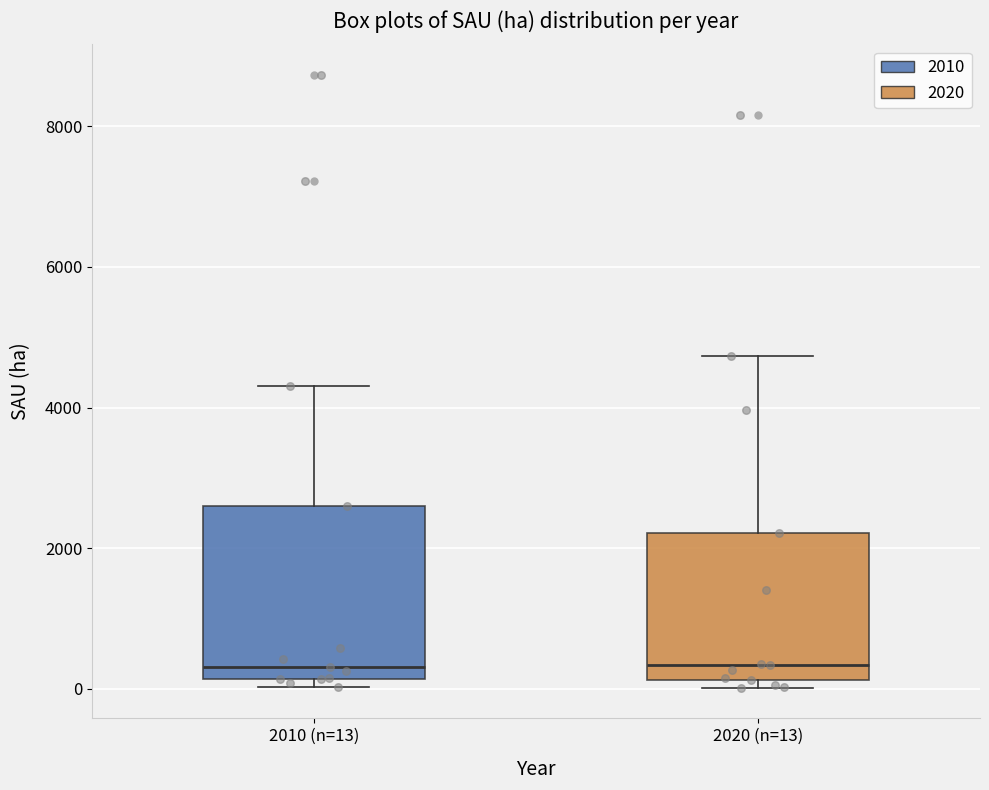

Reading left to right, transcribe this box plot: for each box, give where its median line is, the range the box spans, and where its two whiskers end, as read against the y-axis. The values are not printed on the chart, so give them approximately, as read against the axis.

2010 (n=13): median 400, box 200 to 2600, whiskers 0 to 4400
2020 (n=13): median 400, box 200 to 2200, whiskers 0 to 4800